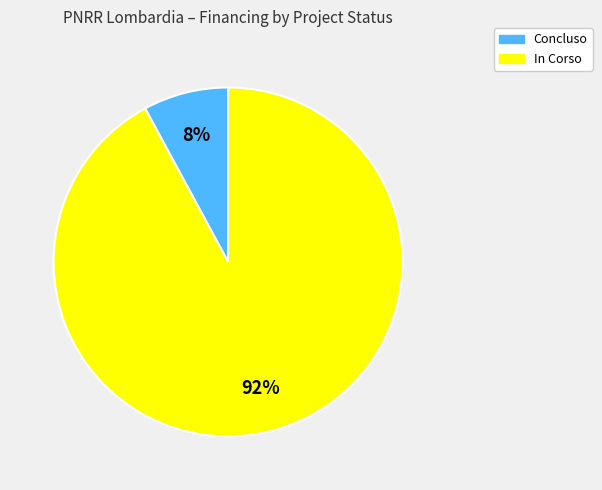

To the nearest percent, what is the average slice percentage?

50%